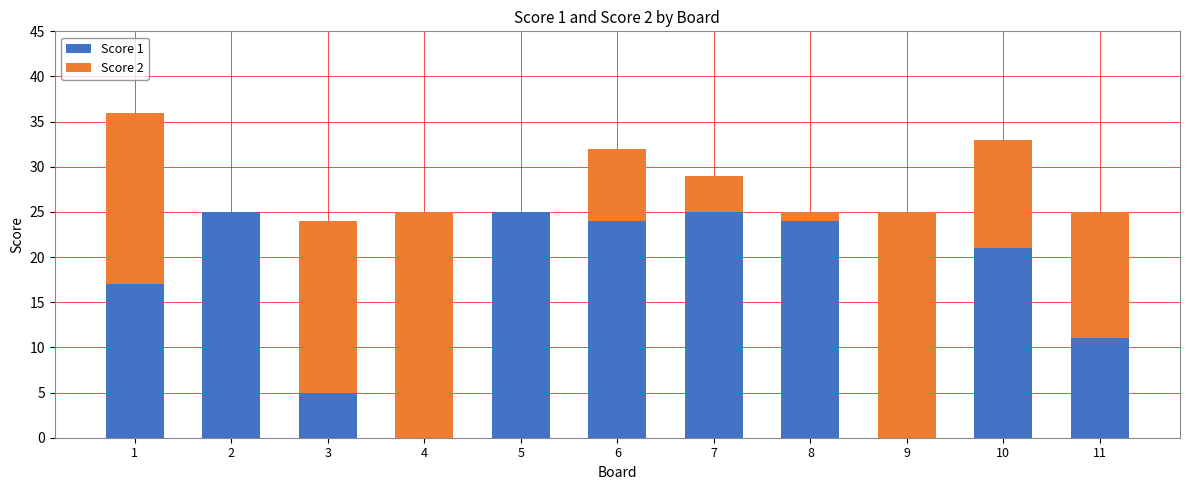

The value of Score 1 at 10 is 21. True or false?

True